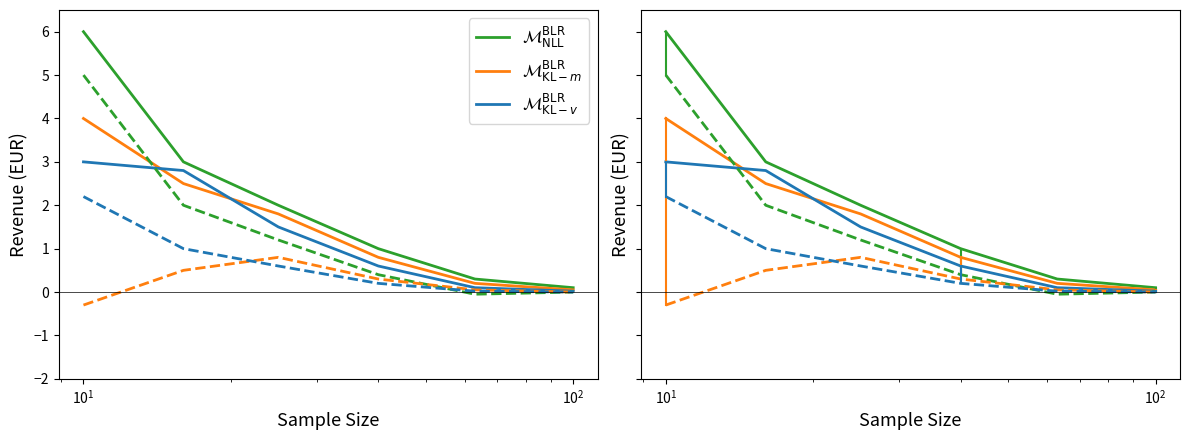

True or false: $\mathcal{M}_{\mathrm{NLL}}^{\mathrm{BLR}}$ and $\mathcal{M}_{\mathrm{KL-}v}^{\mathrm{BLR}}$ cross at least once.

False